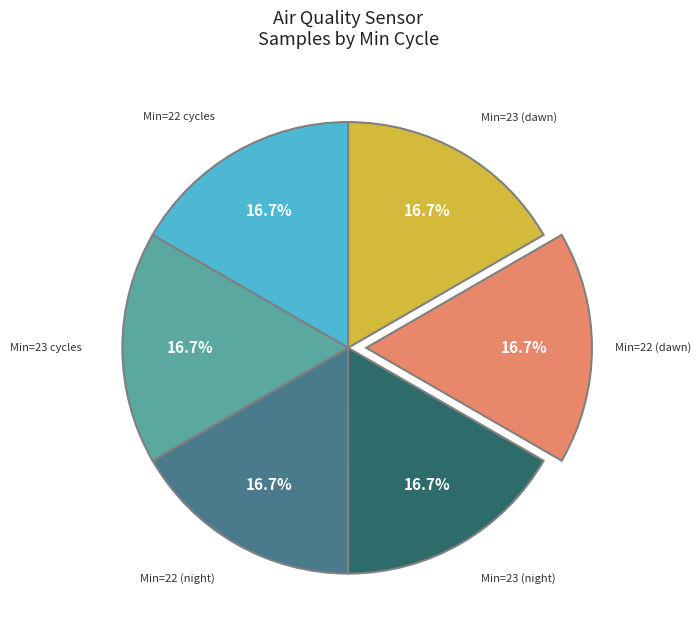

What percentage is NOT represented by Min=23 (dawn)?

83.3%